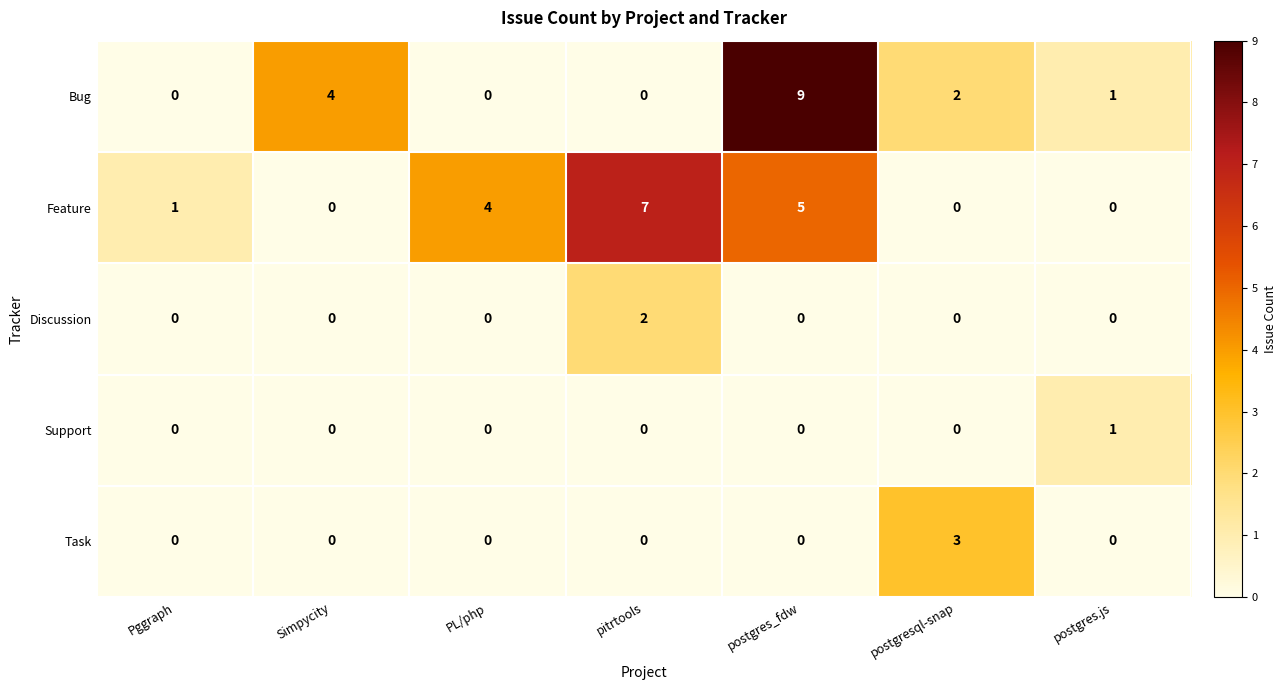

What is the total value across all series at postgres_fdw?

14